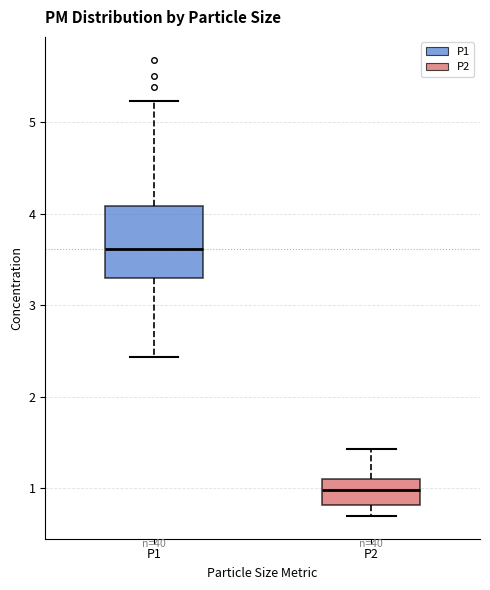

Which box's median line is the highest?

P1